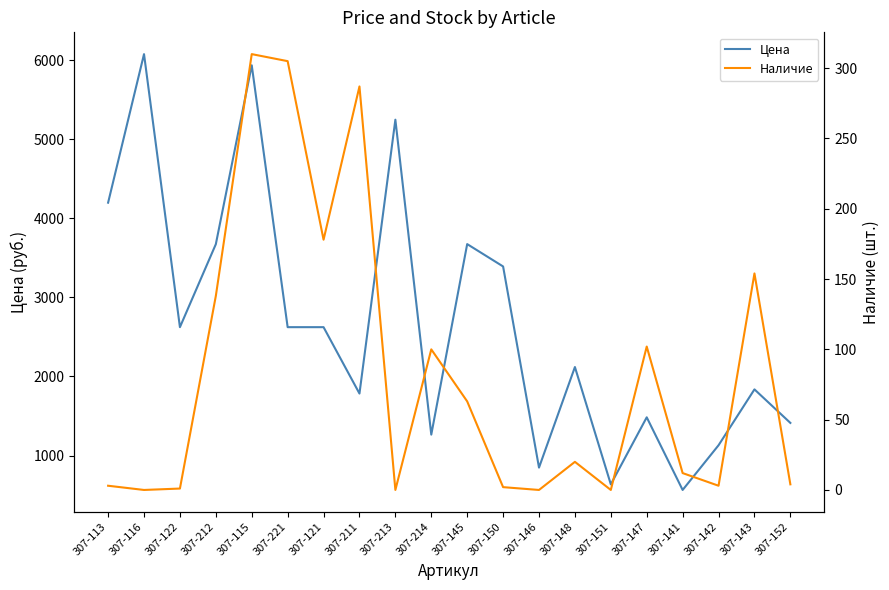

Which series has the largest total across all categories?

Цена